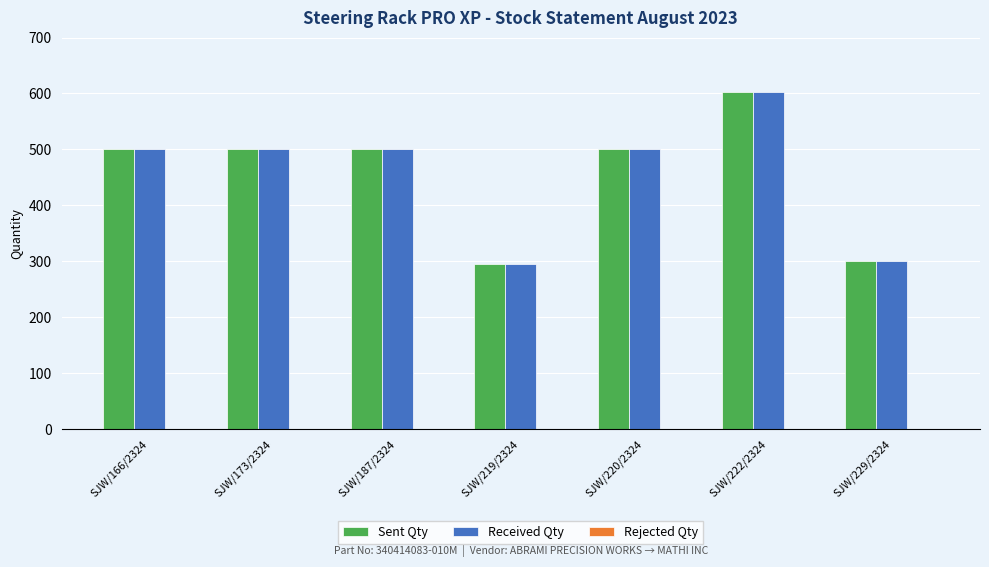

Read the Sent Qty value at SJW/173/2324, to the nearest 5.

500